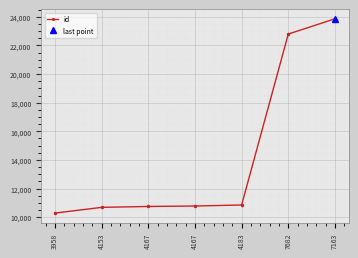

True or false: the data has more than 2 interior local peaks.

False